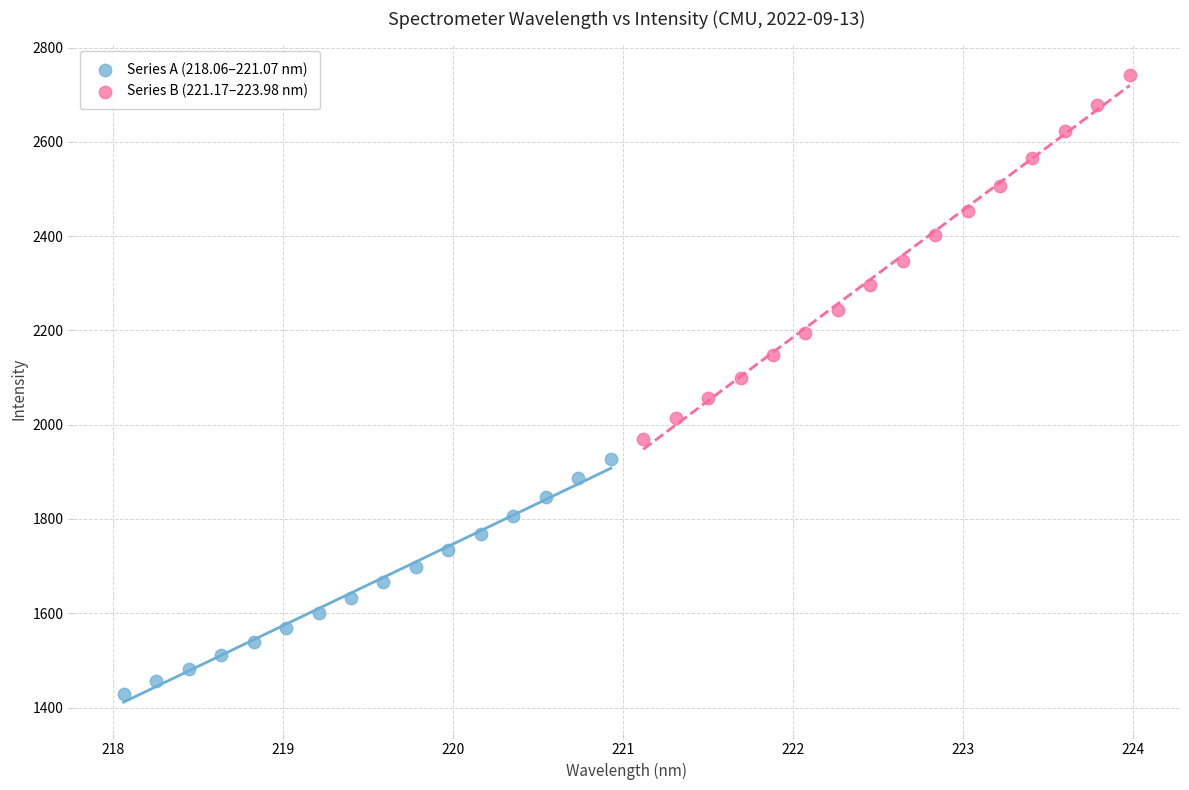

Which series reaches the maximum Y coordinate?

Series B (221.17–223.98 nm)